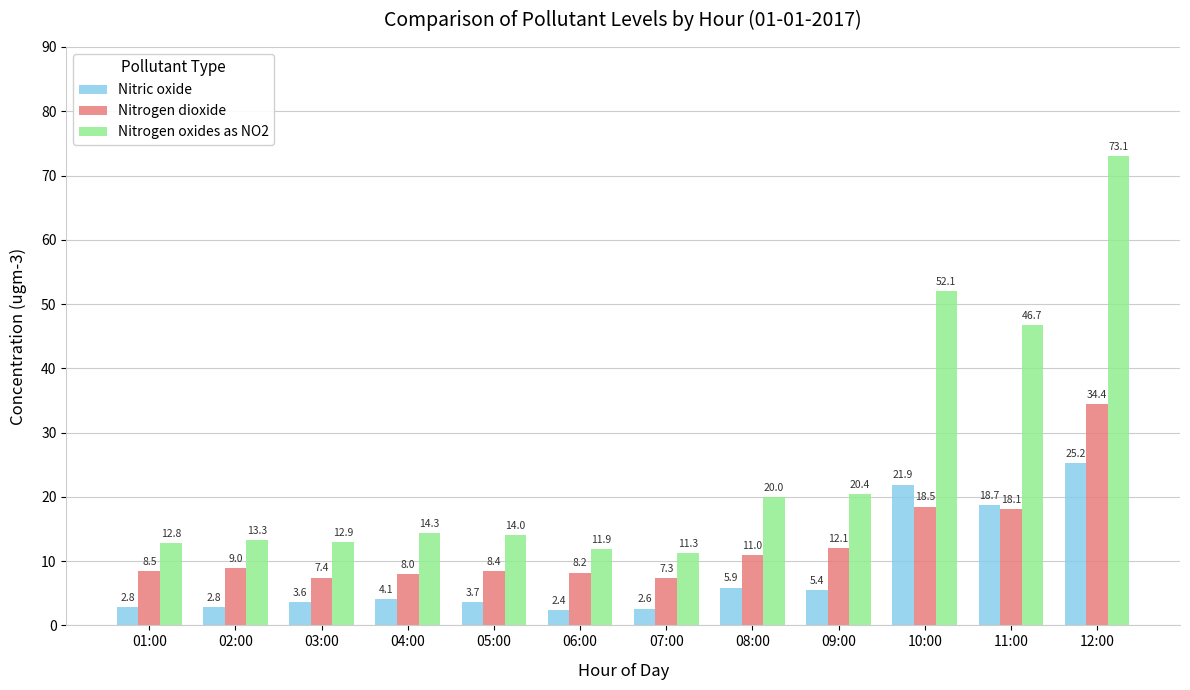

Reading left to right, what are all the values shown in this chart?

Nitric oxide: 2.8	2.8	3.6	4.1	3.7	2.4	2.6	5.9	5.4	21.9	18.7	25.2
Nitrogen dioxide: 8.5	9.0	7.4	8.0	8.4	8.2	7.3	11.0	12.1	18.5	18.1	34.4
Nitrogen oxides as NO2: 12.8	13.3	12.9	14.3	14.0	11.9	11.3	20.0	20.4	52.1	46.7	73.1